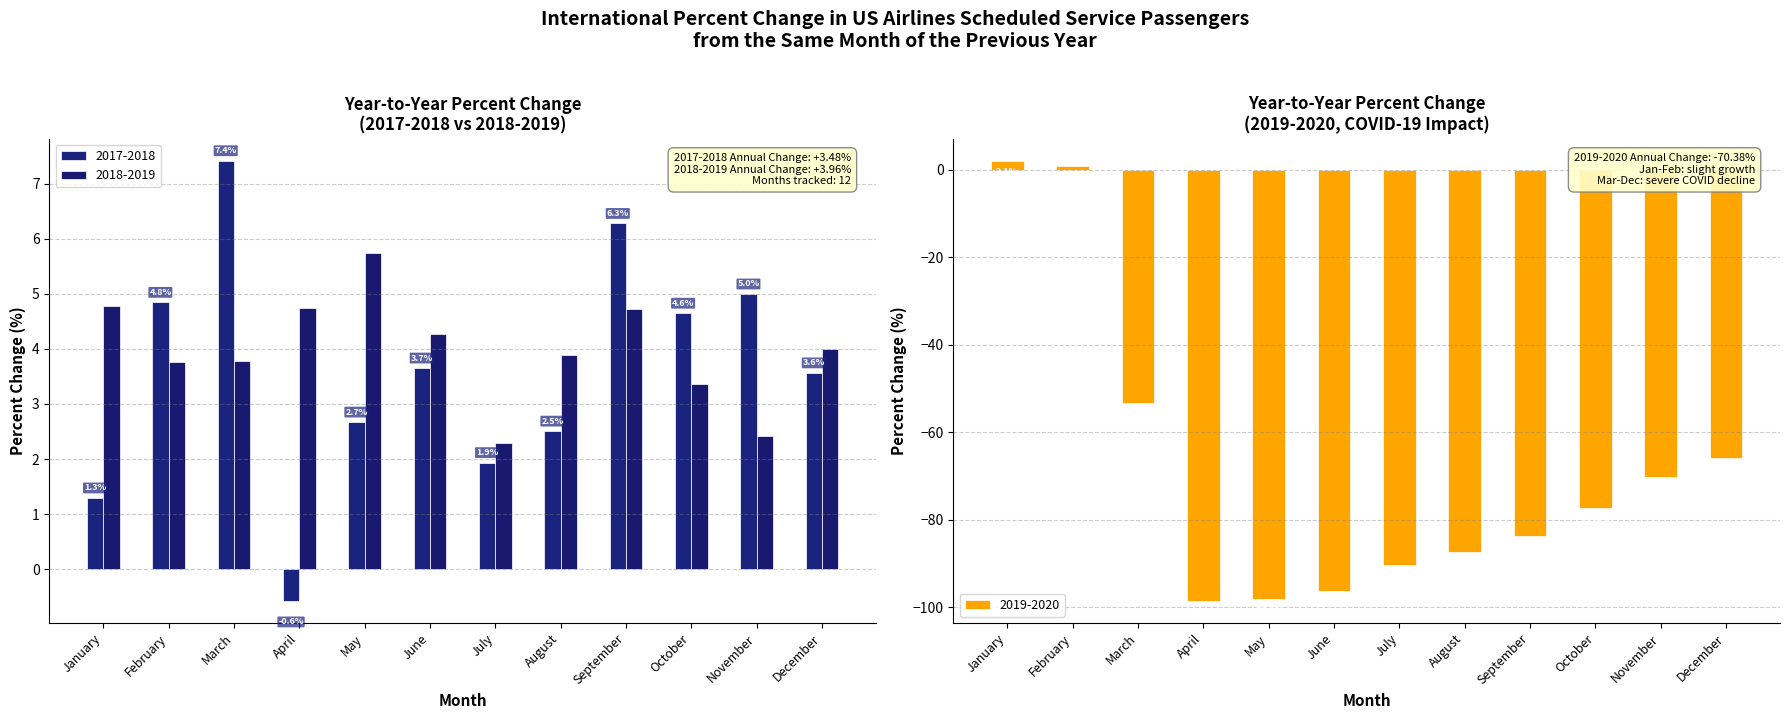

Reading left to right, what are all the values shown in this chart?

2017-2018: January=1.3	February=4.8	March=7.4	April=-0.6	May=2.7	June=3.7	July=1.9	August=2.5	September=6.3	October=4.6	November=5.0	December=3.6
2018-2019: January=4.8	February=3.8	March=3.8	April=4.7	May=5.7	June=4.3	July=2.3	August=3.9	September=4.7	October=3.4	November=2.4	December=4.0
2019-2020: January=2.1	February=1.0	March=-53.3	April=-98.6	May=-98.1	June=-96.4	July=-90.4	August=-87.5	September=-83.7	October=-77.3	November=-70.3	December=-66.0